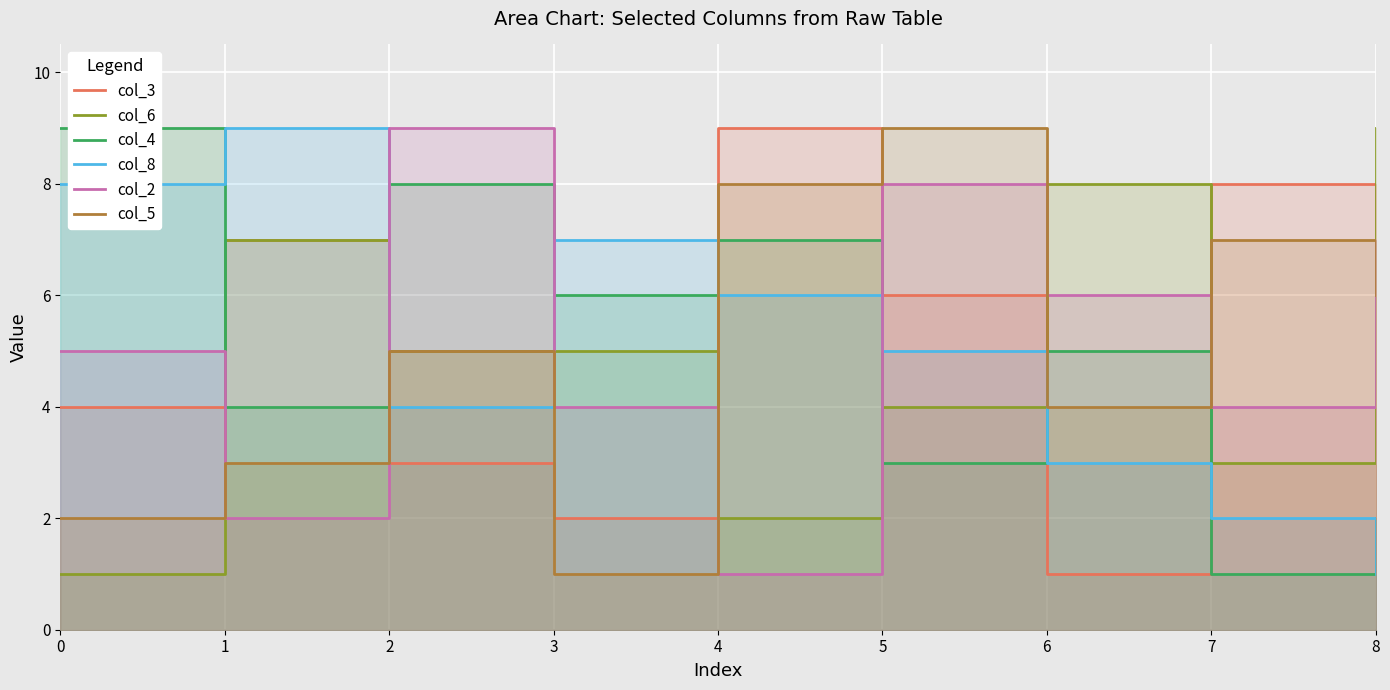

Which has a higher value, 8 or 6?

8